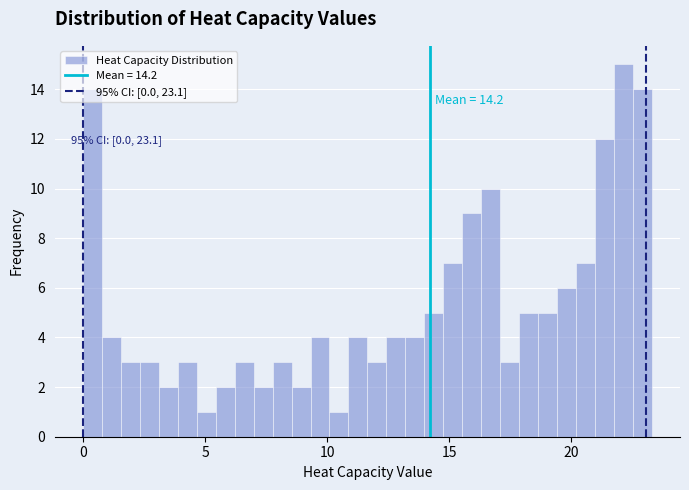

Read against the x-axis, roughly where is the centre of the tallest bar?

22.0